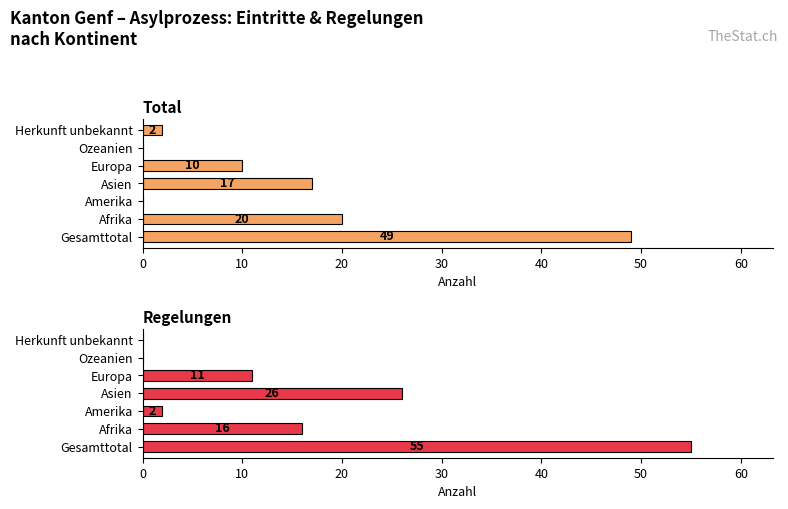

Is it true that Regelungen equals 1 at Amerika?

False